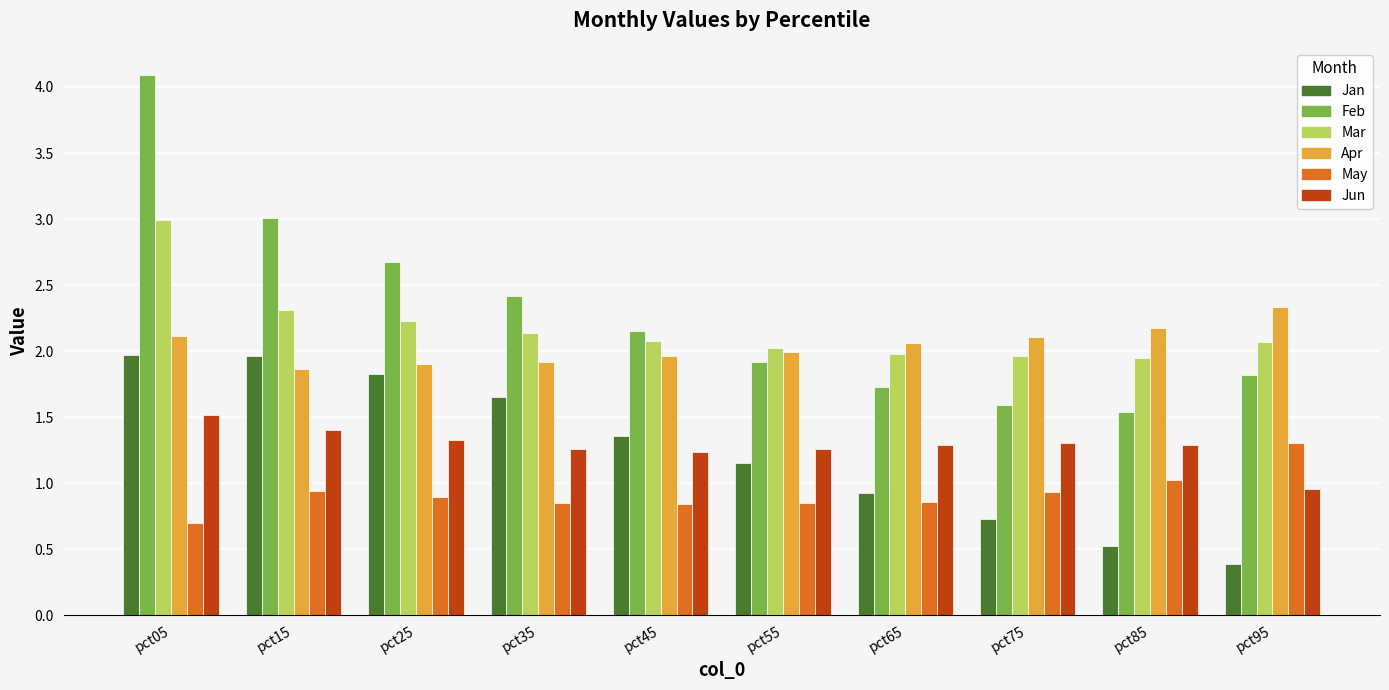

How many bars are there in each group?

6